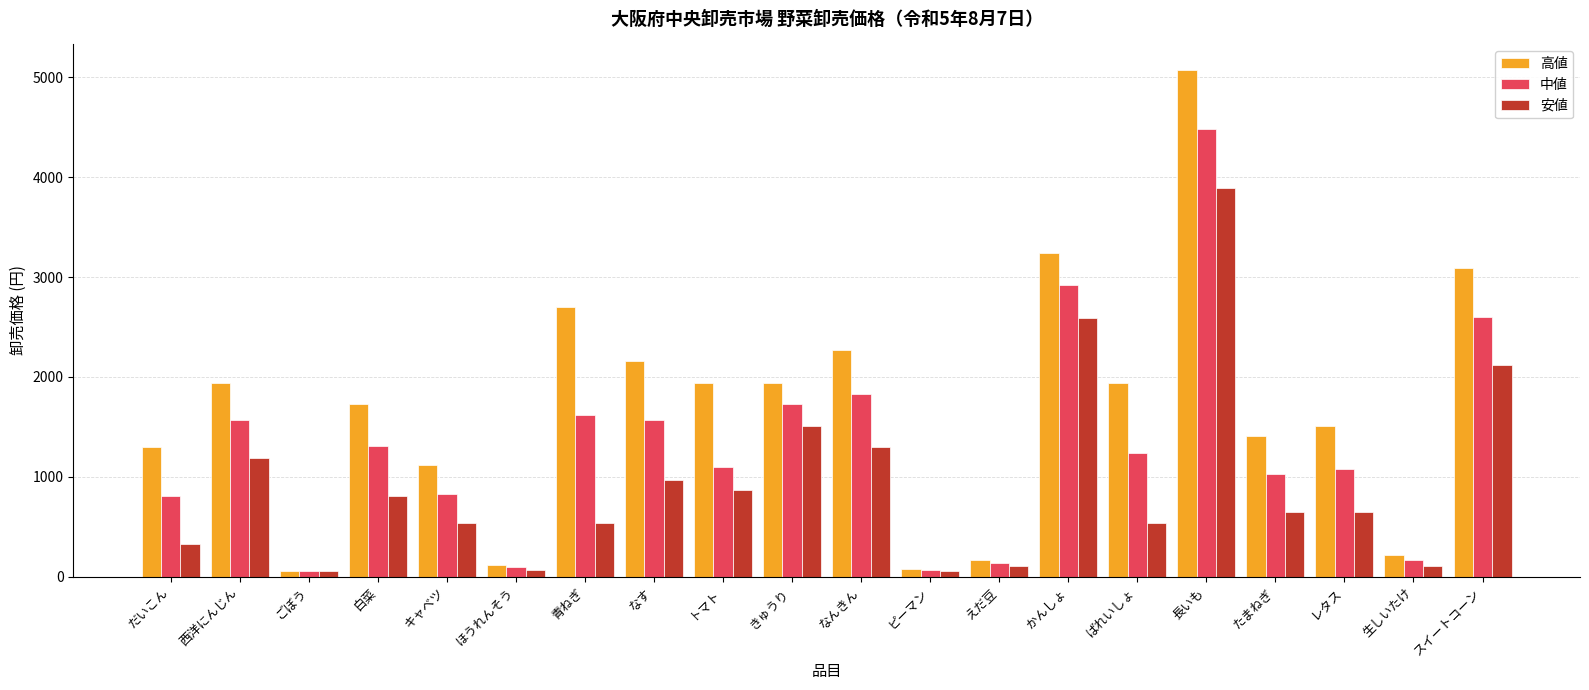

List the series in order of their overall mean, highest first.

高値, 中値, 安値